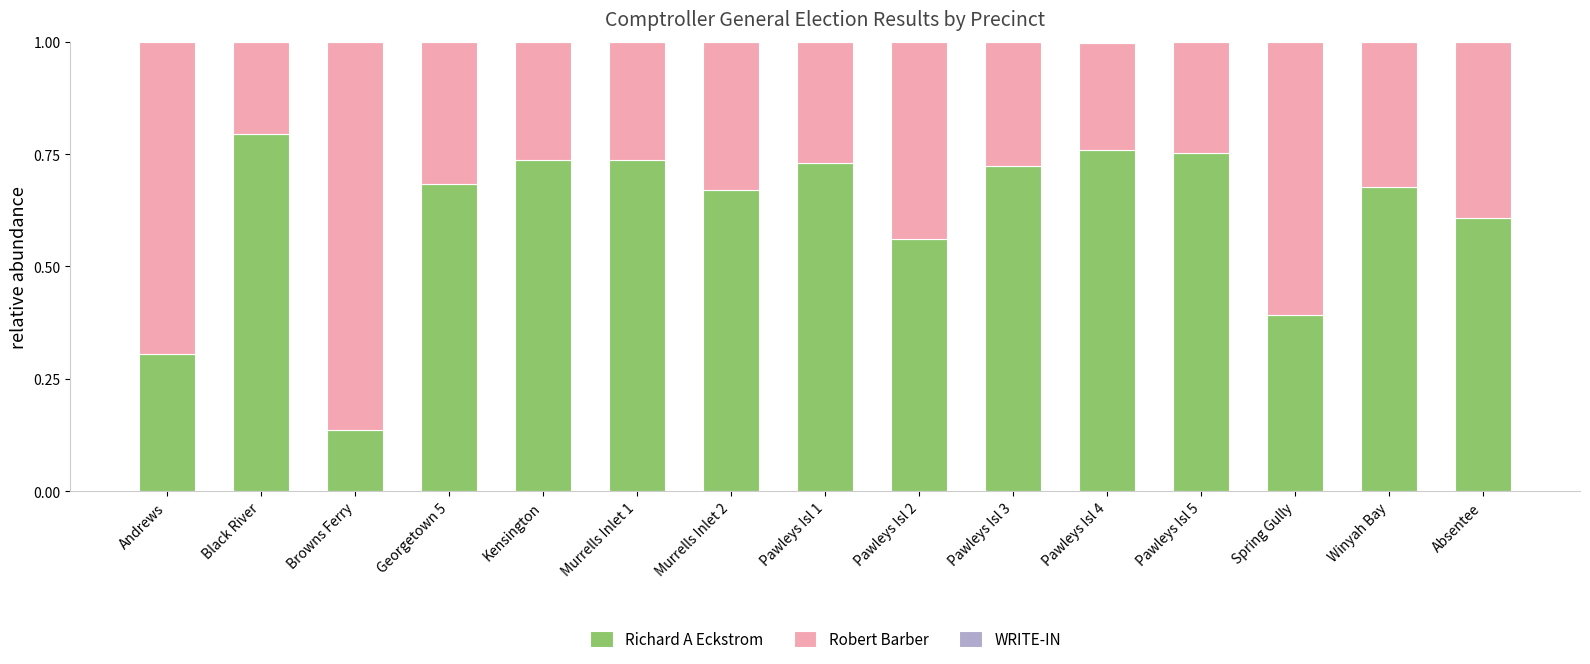

What is the sum of all Richard A Eckstrom values?

9.3